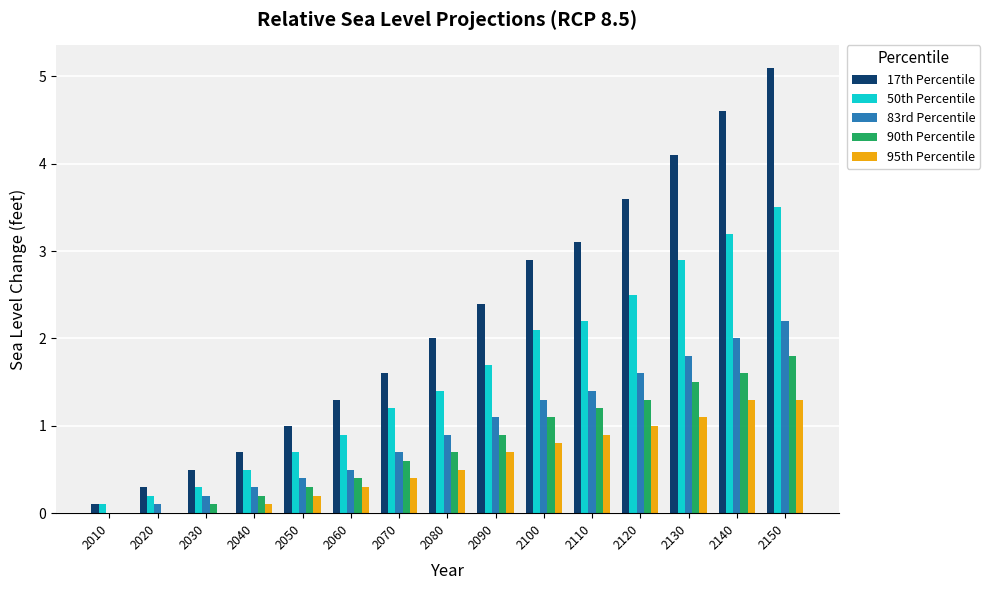

What is the total value across all series at 2110?

8.8